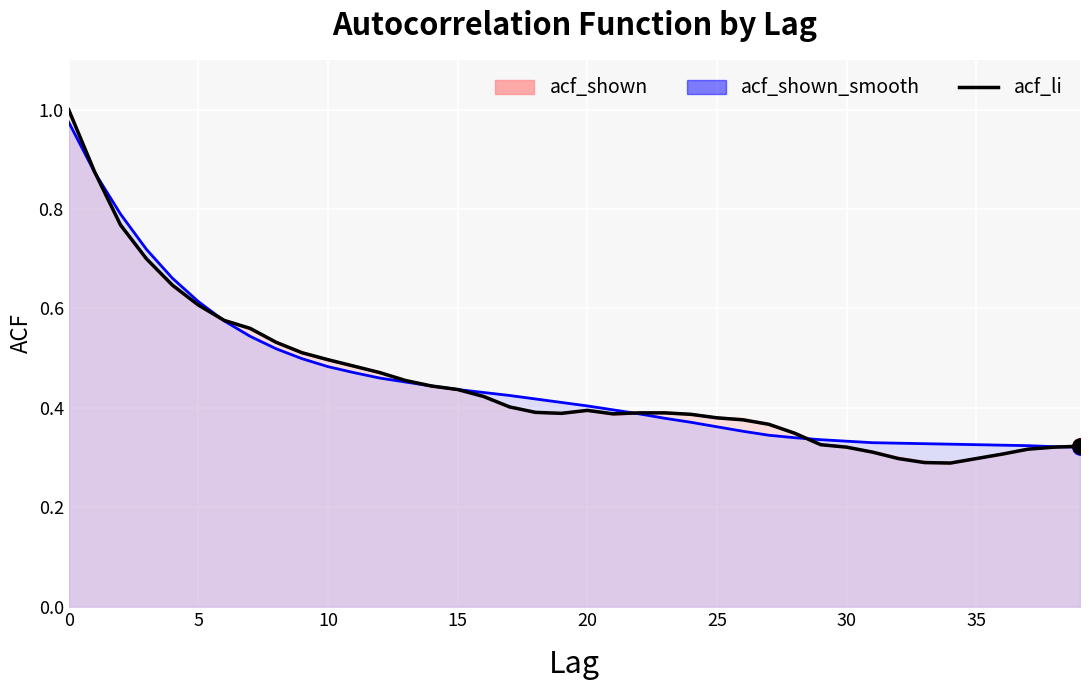

What is the change in value from 13 to 34?

-0.2